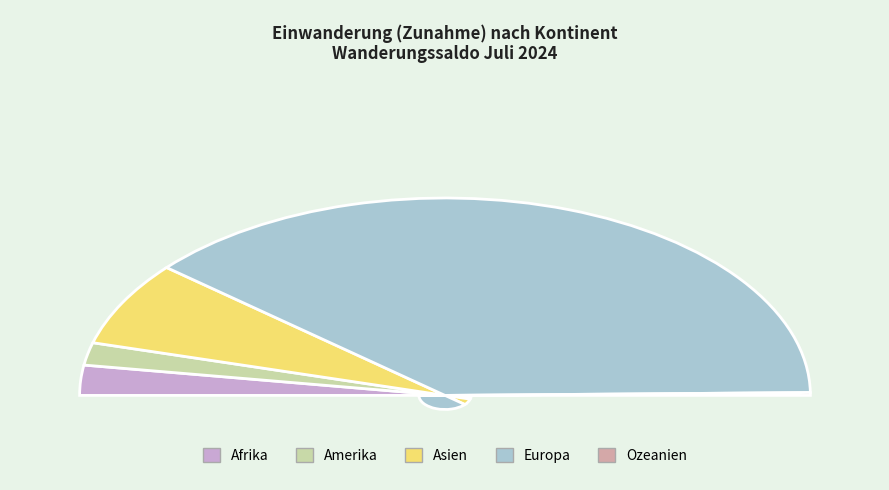

Count the number of slices in the pie.

5